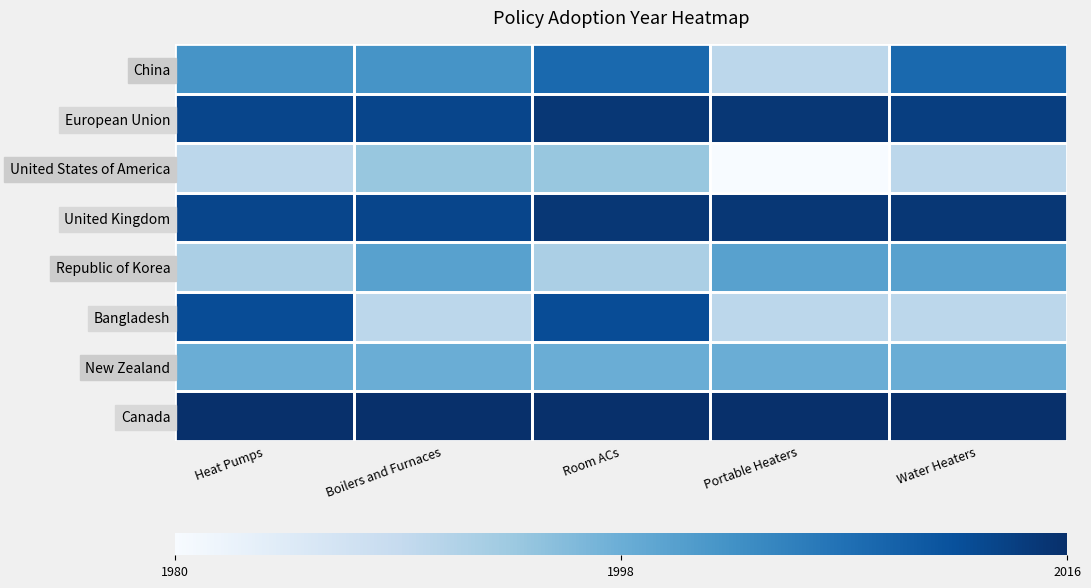

Reading left to right, transcribe all the data shown in this chart.

China: Heat Pumps=2002	Boilers and Furnaces=2002	Room ACs=2008	Portable Heaters=1990	Water Heaters=2008
European Union: Heat Pumps=2013	Boilers and Furnaces=2013	Room ACs=2015	Portable Heaters=2015	Water Heaters=2014
United States of America: Heat Pumps=1990	Boilers and Furnaces=1994	Room ACs=1994	Portable Heaters=1980	Water Heaters=1990
United Kingdom: Heat Pumps=2013	Boilers and Furnaces=2013	Room ACs=2015	Portable Heaters=2015	Water Heaters=2015
Republic of Korea: Heat Pumps=1992	Boilers and Furnaces=2000	Room ACs=1992	Portable Heaters=2000	Water Heaters=2000
Bangladesh: Heat Pumps=2012	Boilers and Furnaces=1990	Room ACs=2012	Portable Heaters=1990	Water Heaters=1990
New Zealand: Heat Pumps=1998	Boilers and Furnaces=1998	Room ACs=1998	Portable Heaters=1998	Water Heaters=1998
Canada: Heat Pumps=2016	Boilers and Furnaces=2016	Room ACs=2016	Portable Heaters=2016	Water Heaters=2016